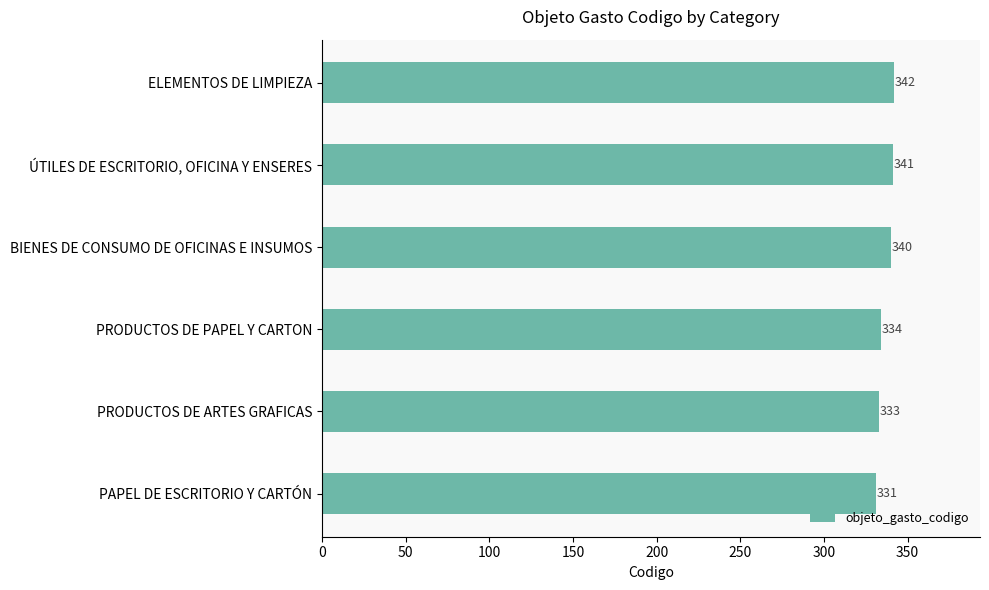

List the labels in order of value, largest first.

ELEMENTOS DE LIMPIEZA, ÚTILES DE ESCRITORIO, OFICINA Y ENSERES, BIENES DE CONSUMO DE OFICINAS E INSUMOS, PRODUCTOS DE PAPEL Y CARTON, PRODUCTOS DE ARTES GRAFICAS, PAPEL DE ESCRITORIO Y CARTÓN